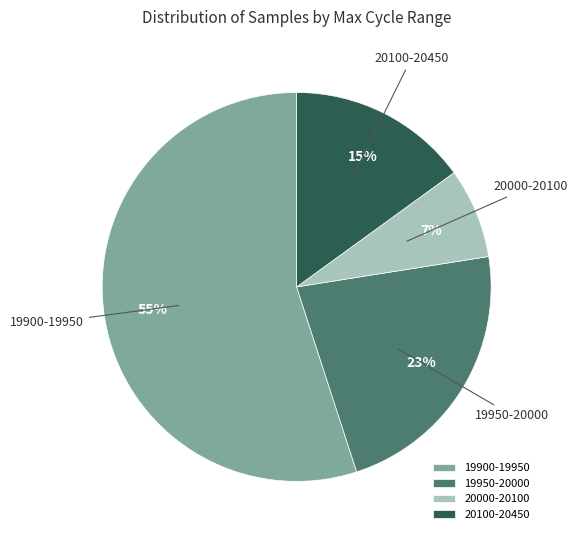

The 20100-20450 slice represents 10% of the pie. True or false?

False